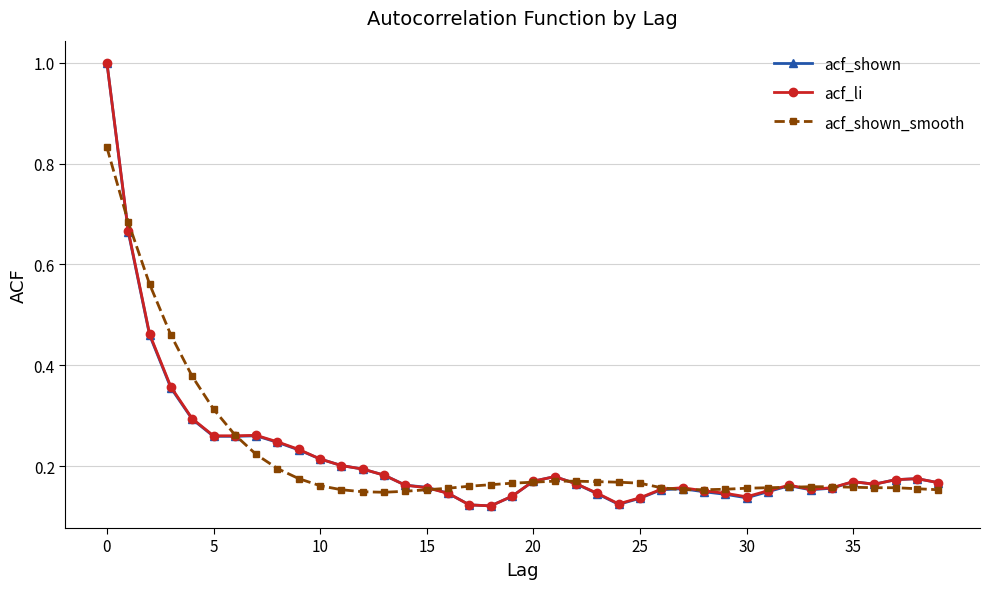

What is the maximum value for acf_shown?

1.0